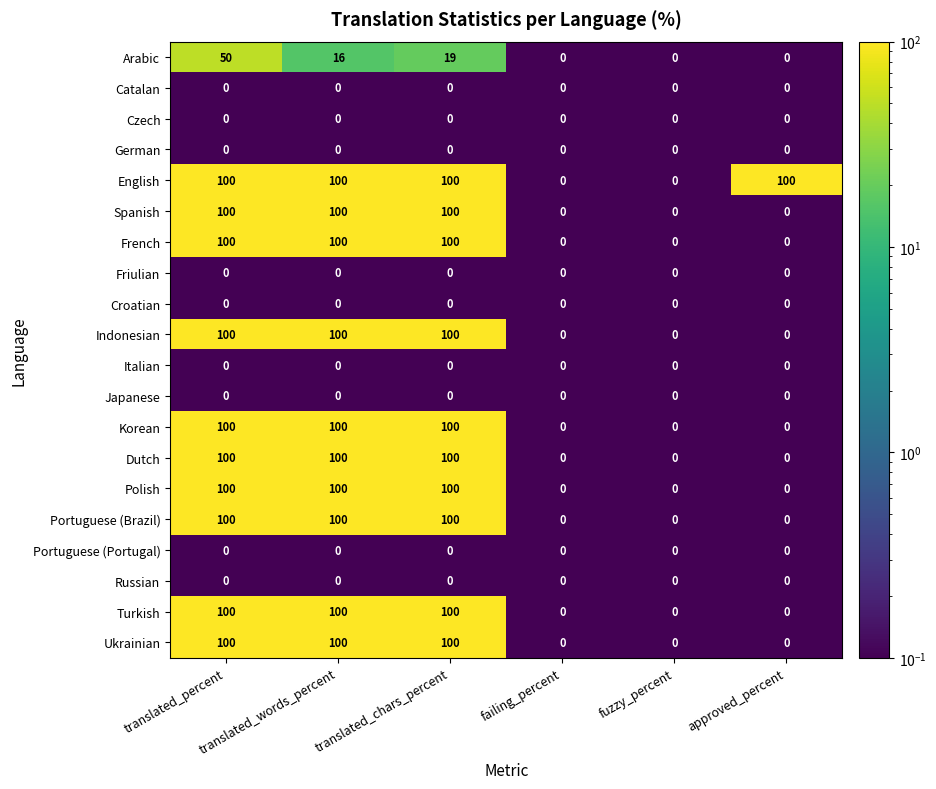

What is the sum of all Korean values?

300